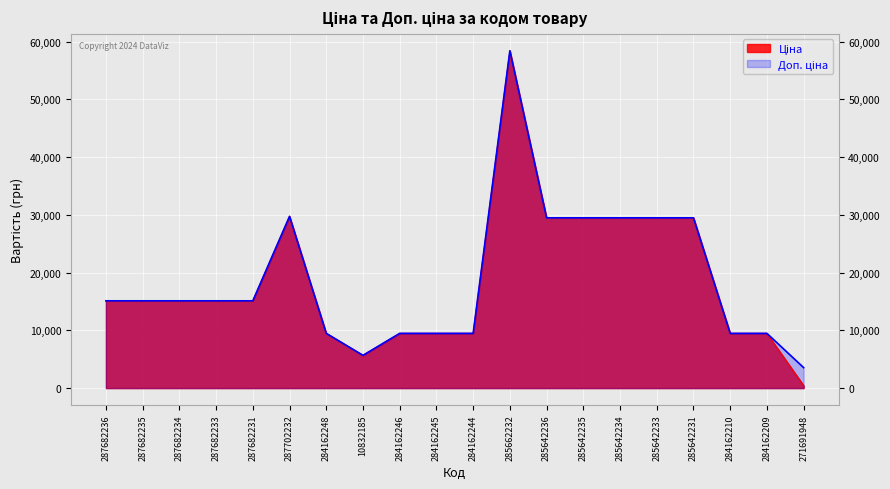

True or false: Доп. ціна has a value of 26596.1 at 287682233.

False